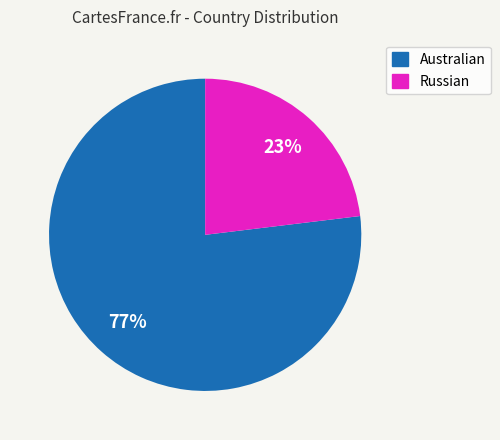

To the nearest percent, what portion does Russian represent?

23%